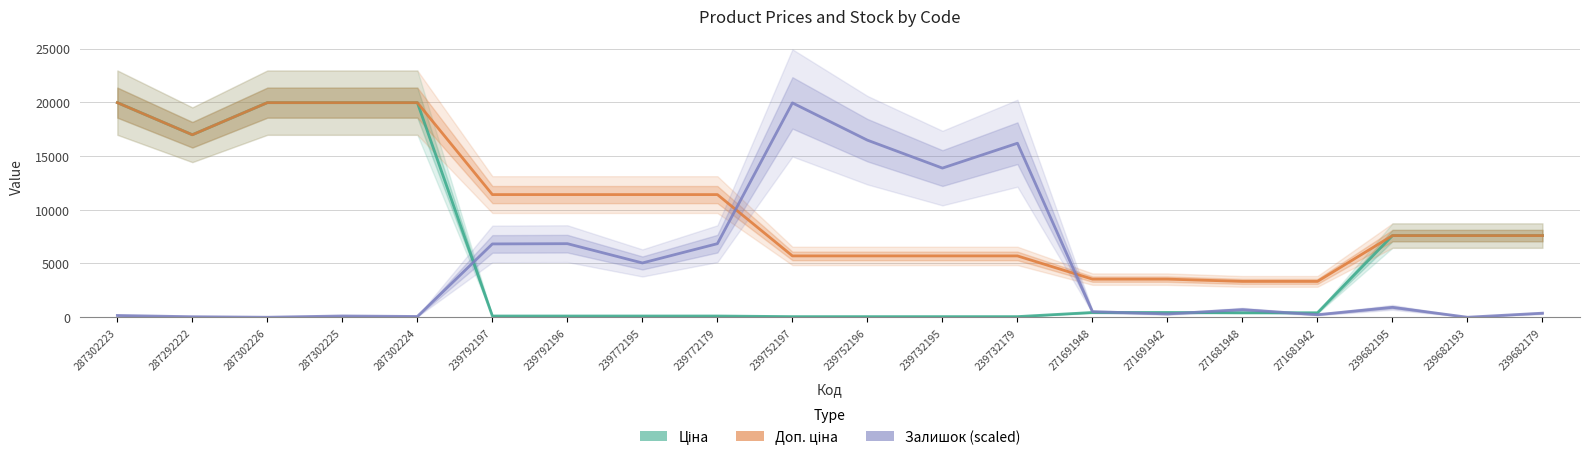

The value of Залишок (scaled) at 239752197 is 27288.1. True or false?

False